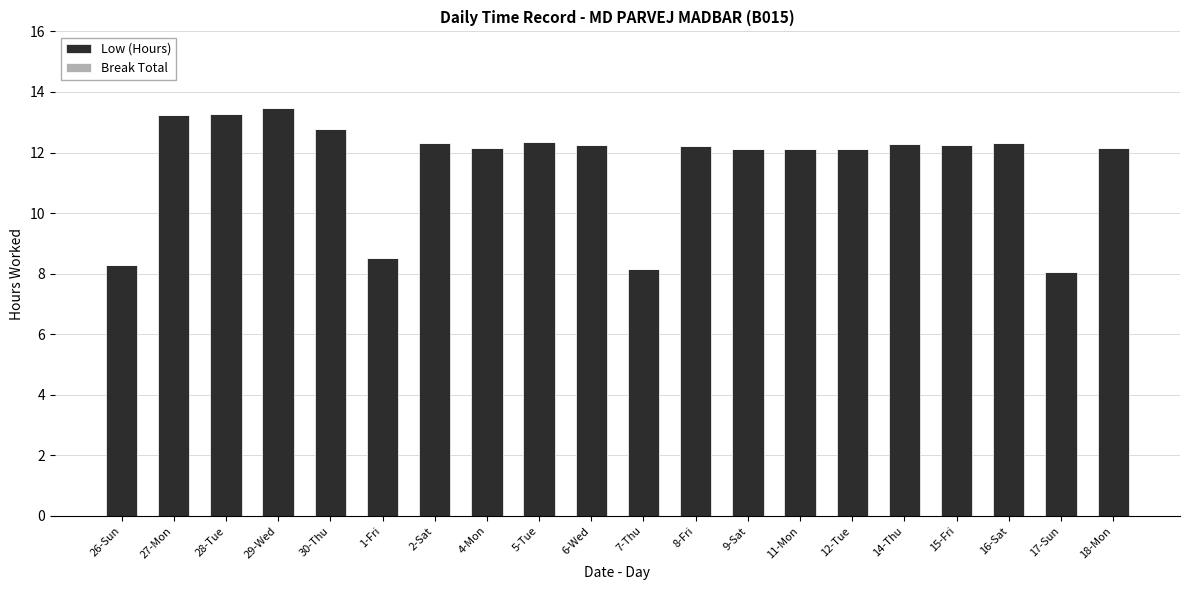

What is the difference between the second highest and minimum values?

5.2